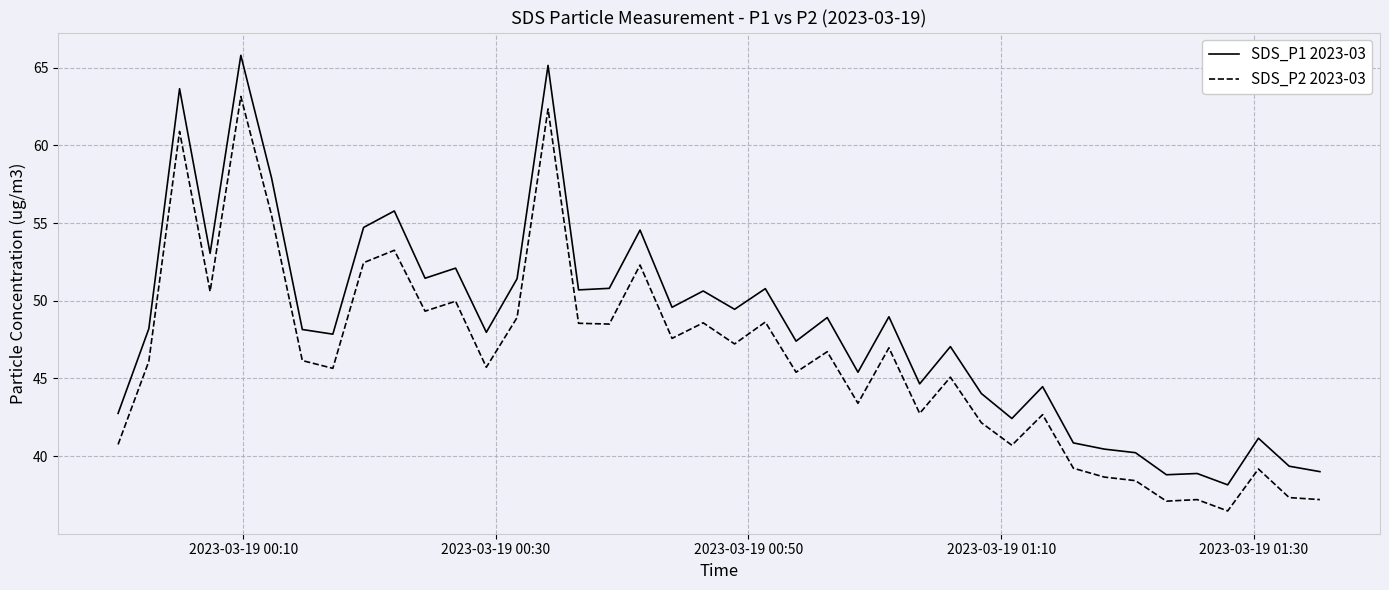

Which series has the largest total across all categories?

SDS_P1 2023-03